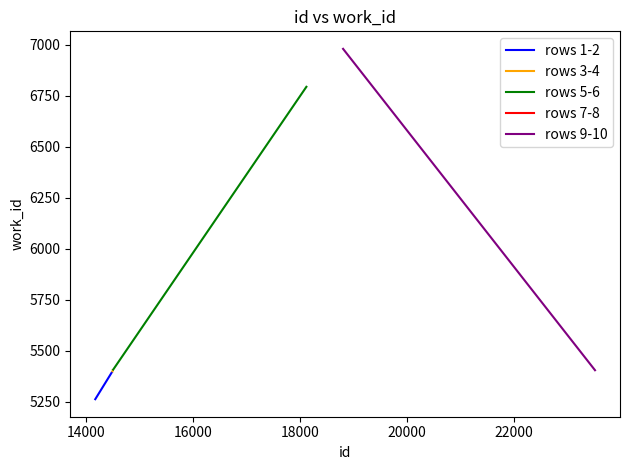

What is the minimum value for rows 3-4?

5399